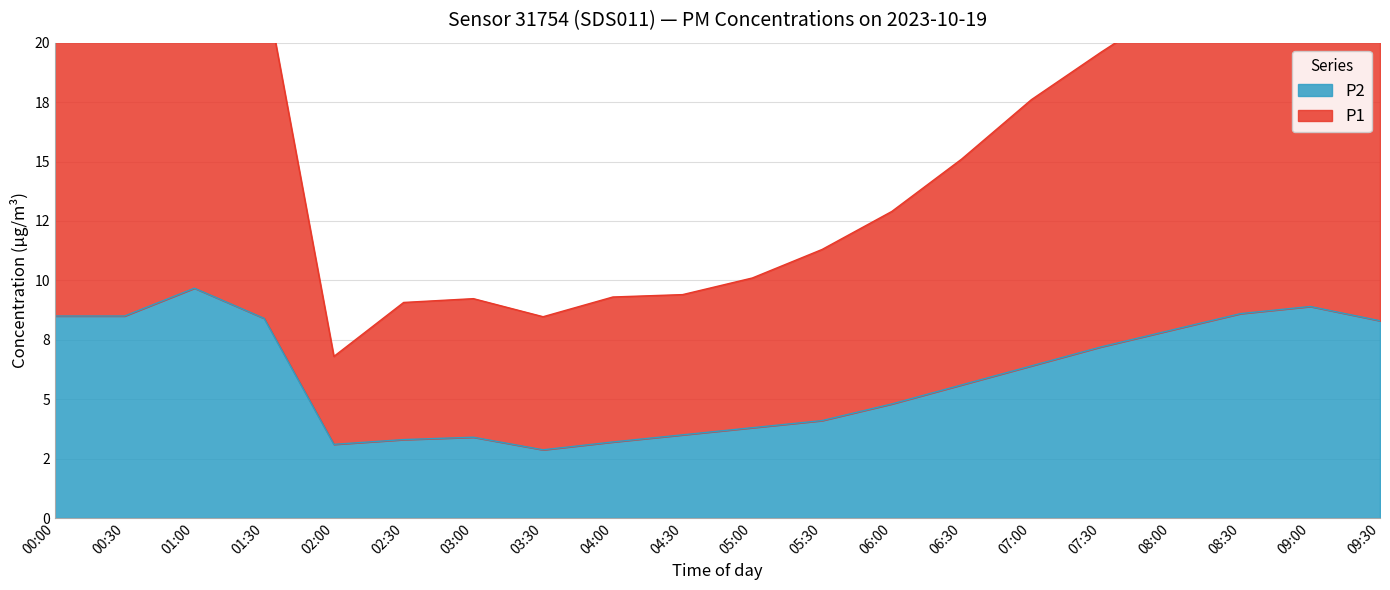

Reading left to right, list all the values displayed in this chart.

P1: 00:00=23.2	00:30=21.6	01:00=25.9	01:30=22.6	02:00=6.8	02:30=9.1	03:00=9.2	03:30=8.5	04:00=9.3	04:30=9.4	05:00=10.1	05:30=11.3	06:00=12.9	06:30=15.1	07:00=17.6	07:30=19.6	08:00=21.5	08:30=23.4	09:00=24.1	09:30=22.8
P2: 00:00=8.5	00:30=8.5	01:00=9.7	01:30=8.4	02:00=3.1	02:30=3.3	03:00=3.4	03:30=2.9	04:00=3.2	04:30=3.5	05:00=3.8	05:30=4.1	06:00=4.8	06:30=5.6	07:00=6.4	07:30=7.2	08:00=7.9	08:30=8.6	09:00=8.9	09:30=8.3